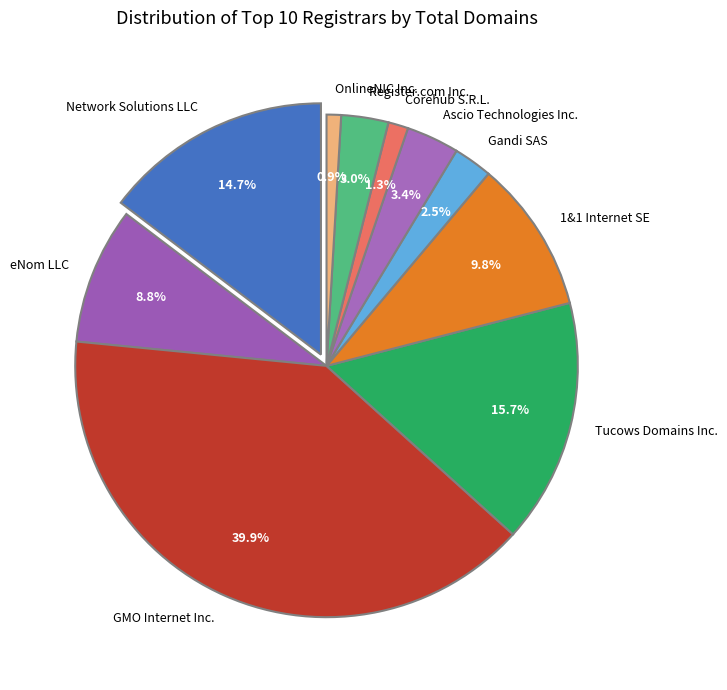

Do 1&1 Internet SE and Gandi SAS together represent more than half of the pie?

No